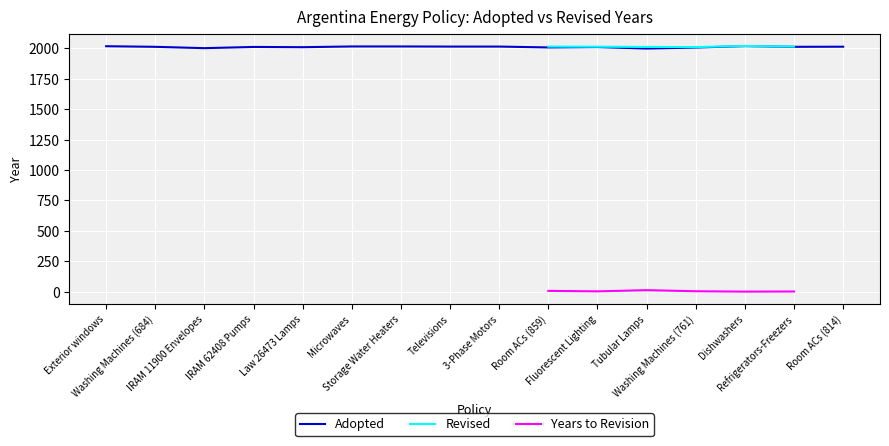

What is the difference between the maximum and minimum values in the Adopted series?

20